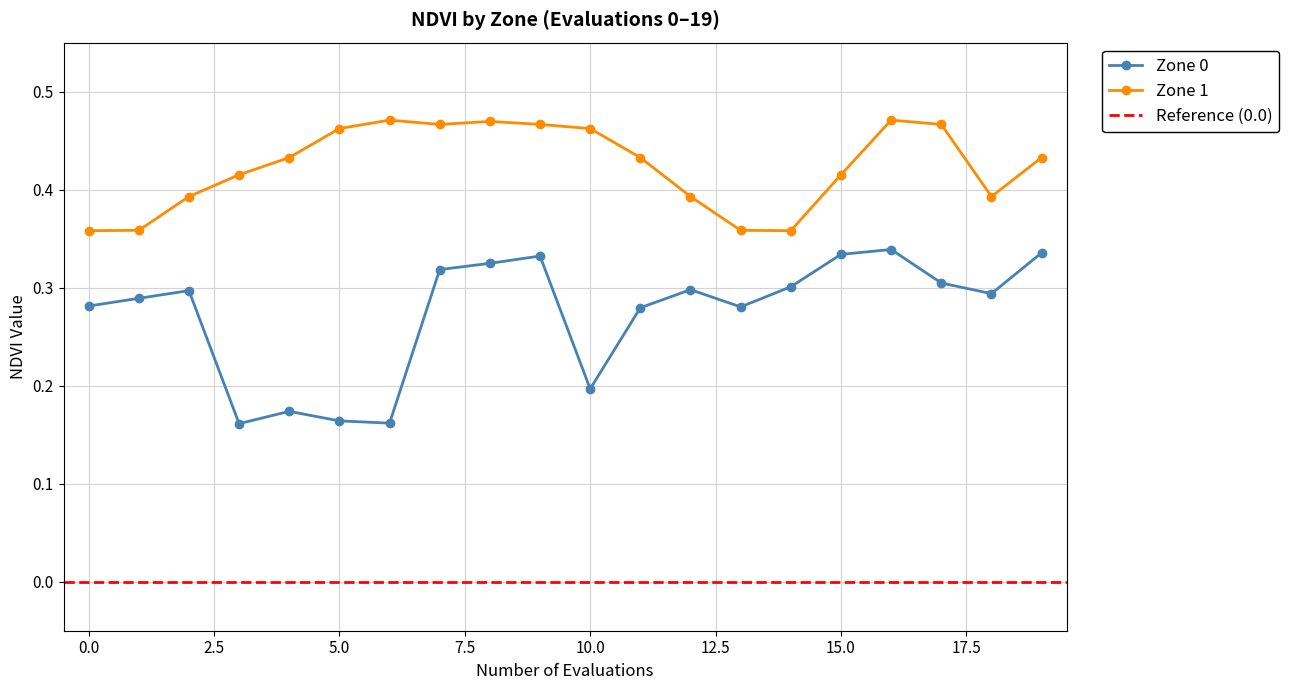

True or false: Zone 1 Mean NDVI and Zone 0 Mean NDVI cross at least once.

False